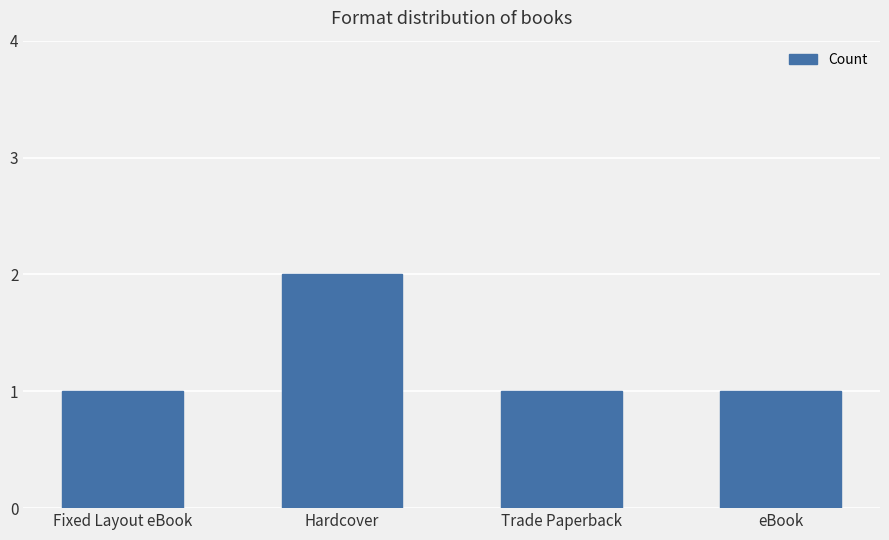

How many categories are shown in the chart?

4